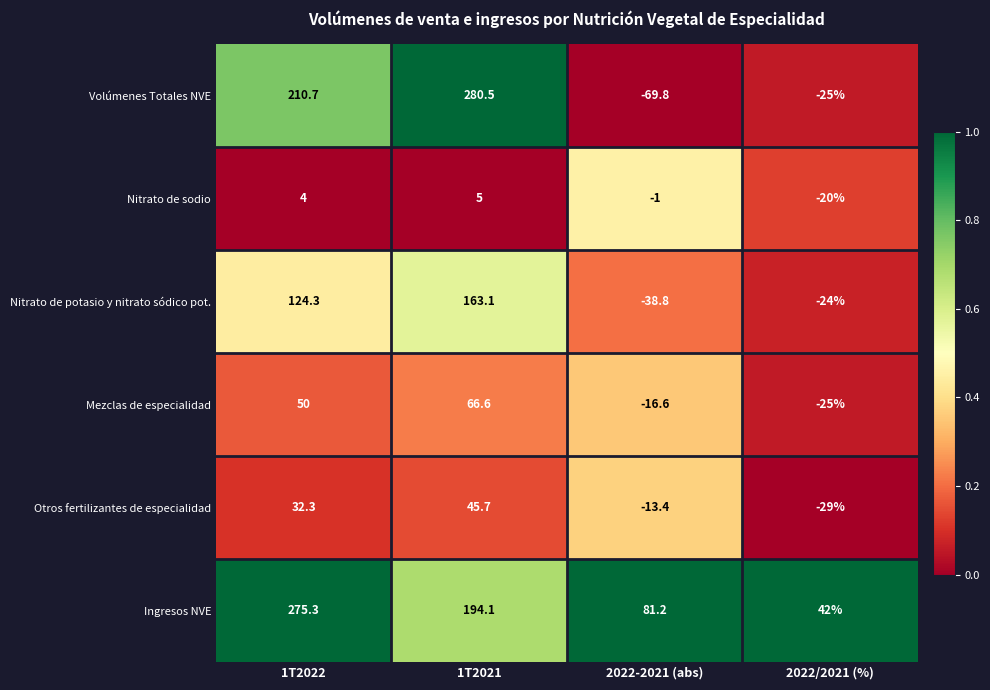

What is the difference between the highest and lowest values at 1T2022?

271.3